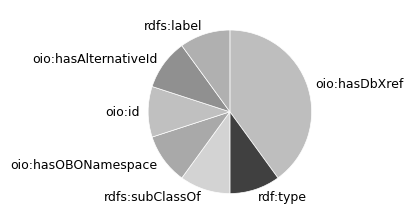

Approximately how many times larger is the value at oio:hasOBONamespace compared to rdf:type?

1.0